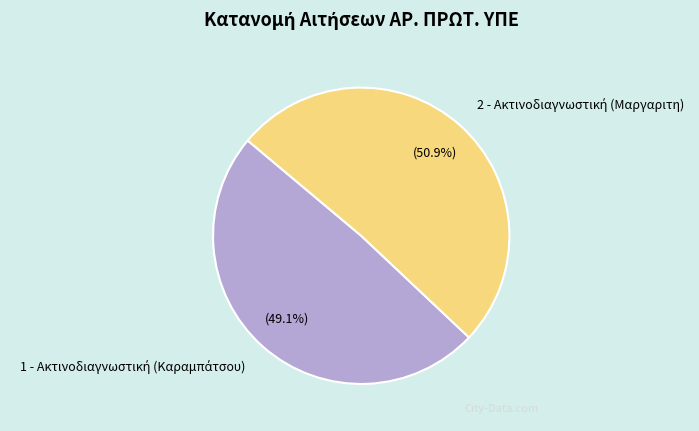

Is there a majority slice in this chart?

Yes